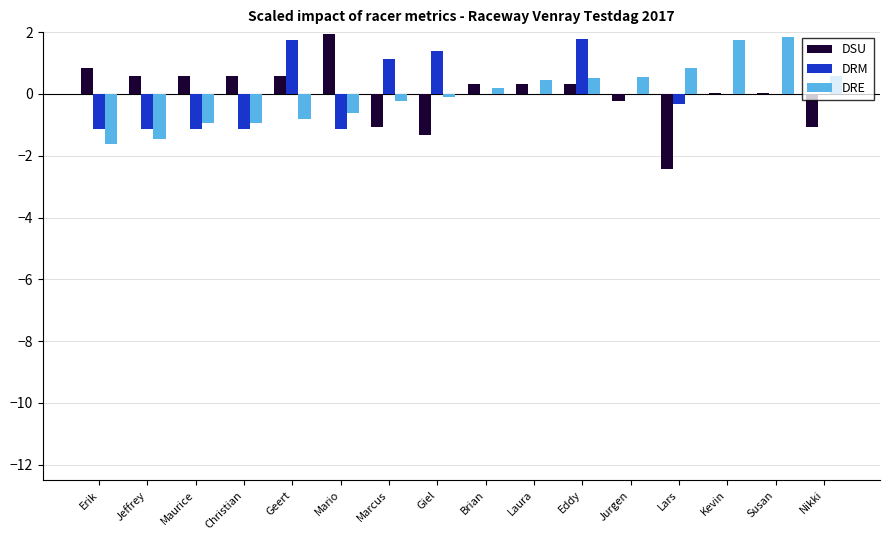

What is the greatest value displayed?

1.9